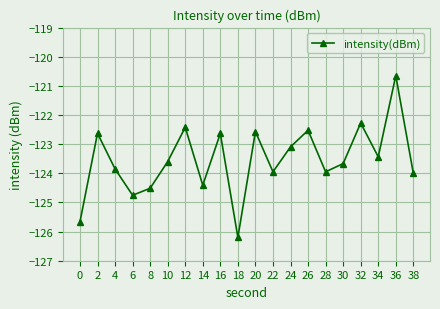

How many points are higher than both their immediate neighbors (excluding endpoints)?

7